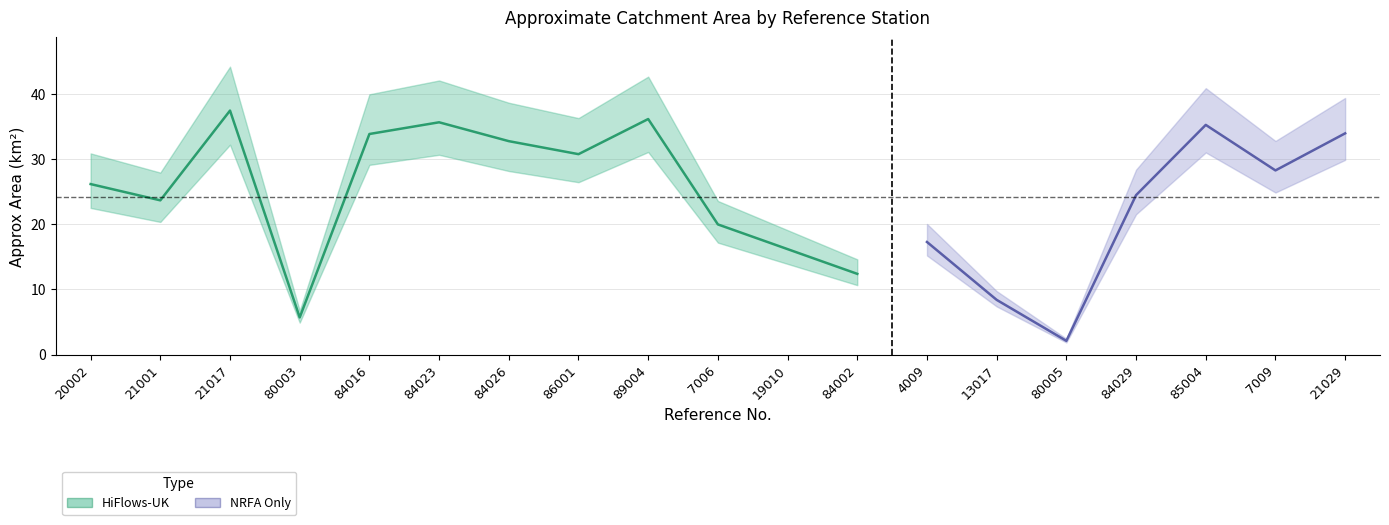

Which label corresponds to the smallest value in the chart?

80005